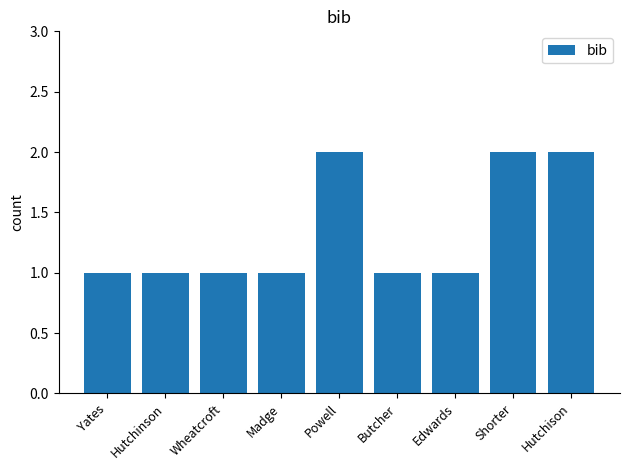

What is the ratio of the value at Wheatcroft to the value at Shorter?

0.5